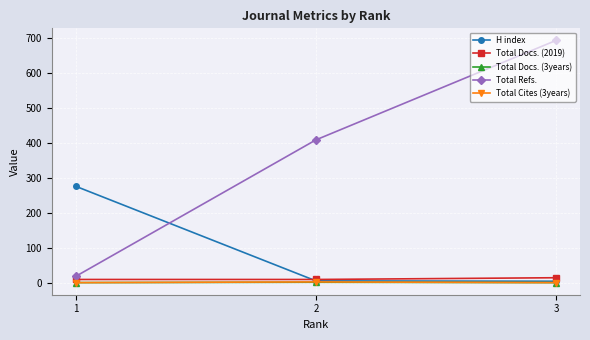

What is the greatest value displayed?

694